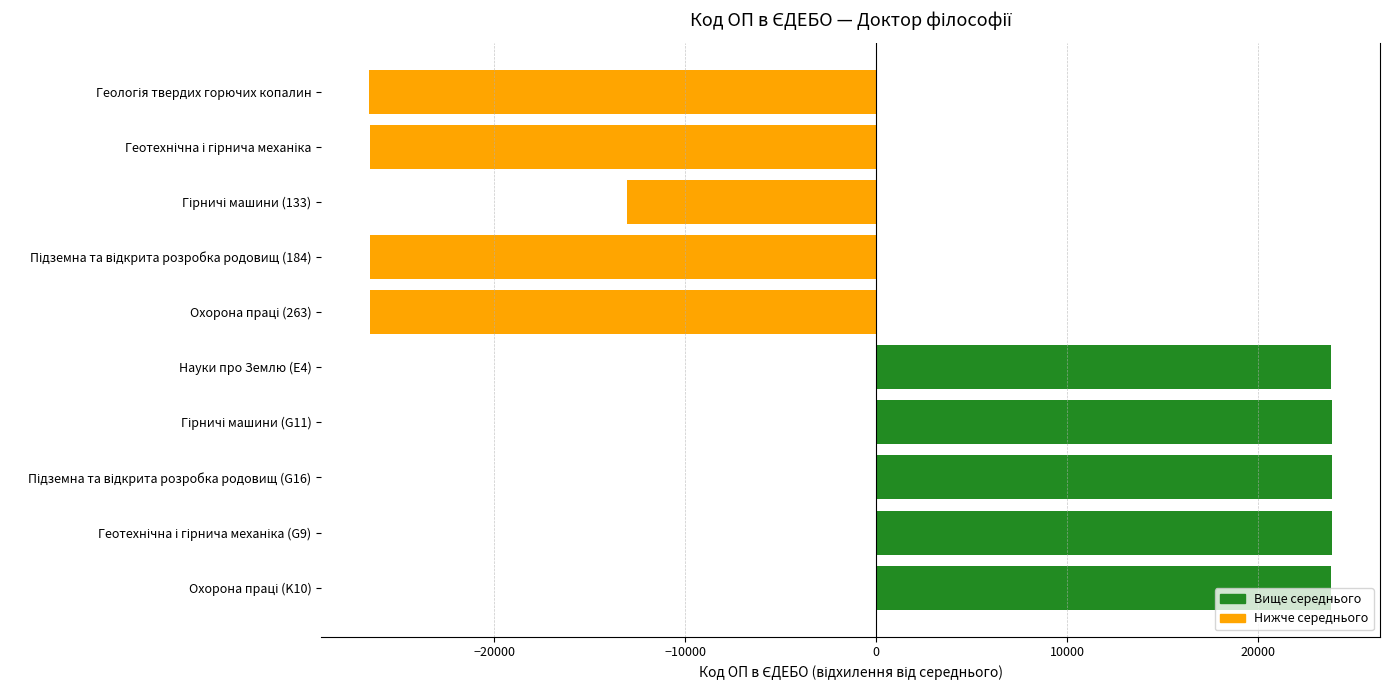

What is the difference between the maximum and minimum values?

50405.0